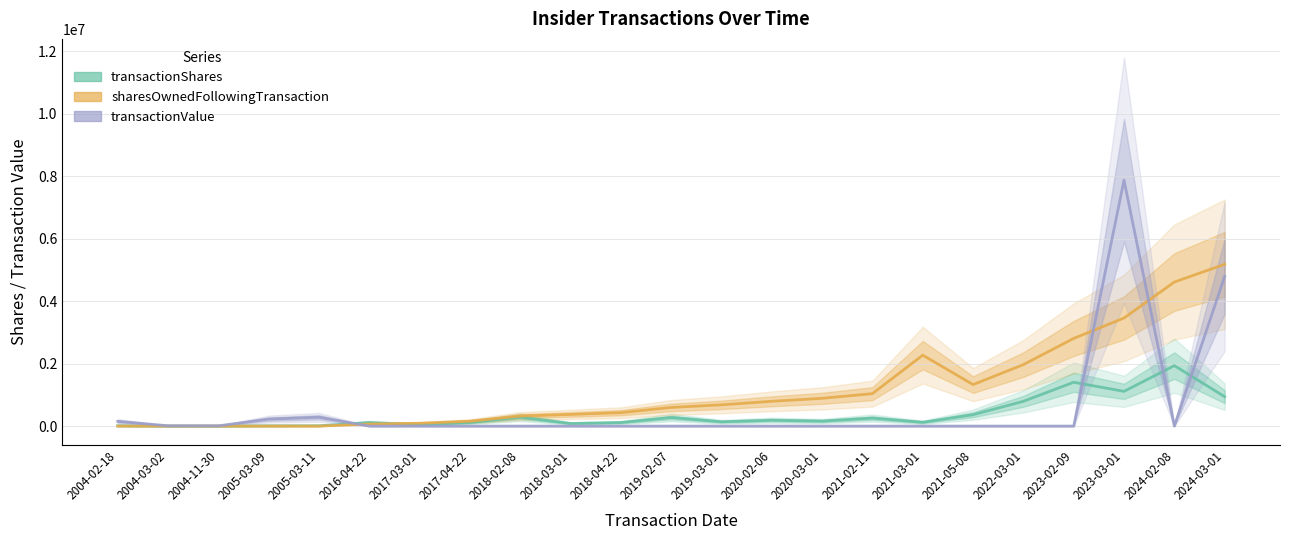

How many lines are shown in the chart?

3